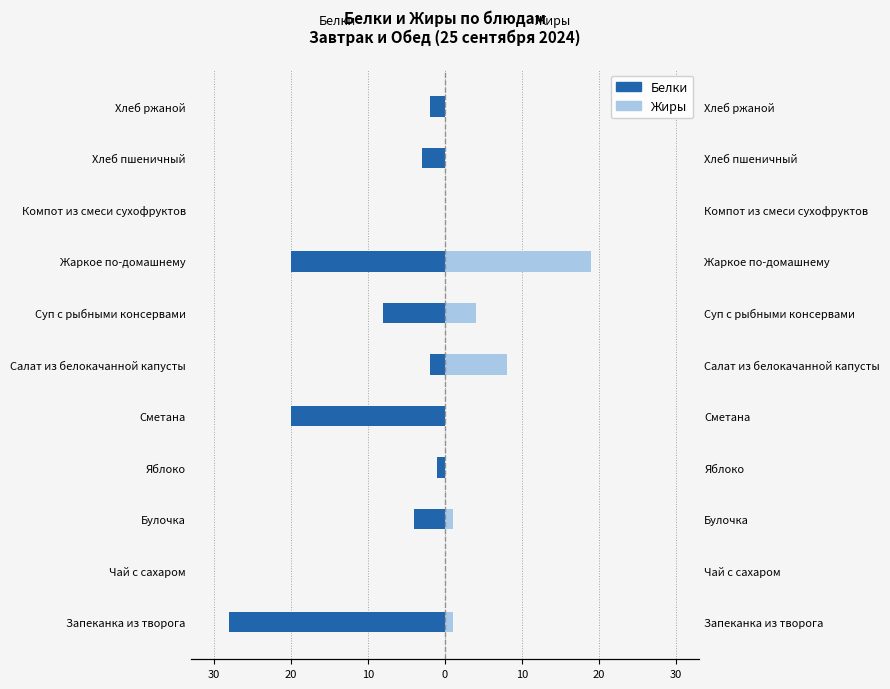

What is the sum of all Жиры values?

33